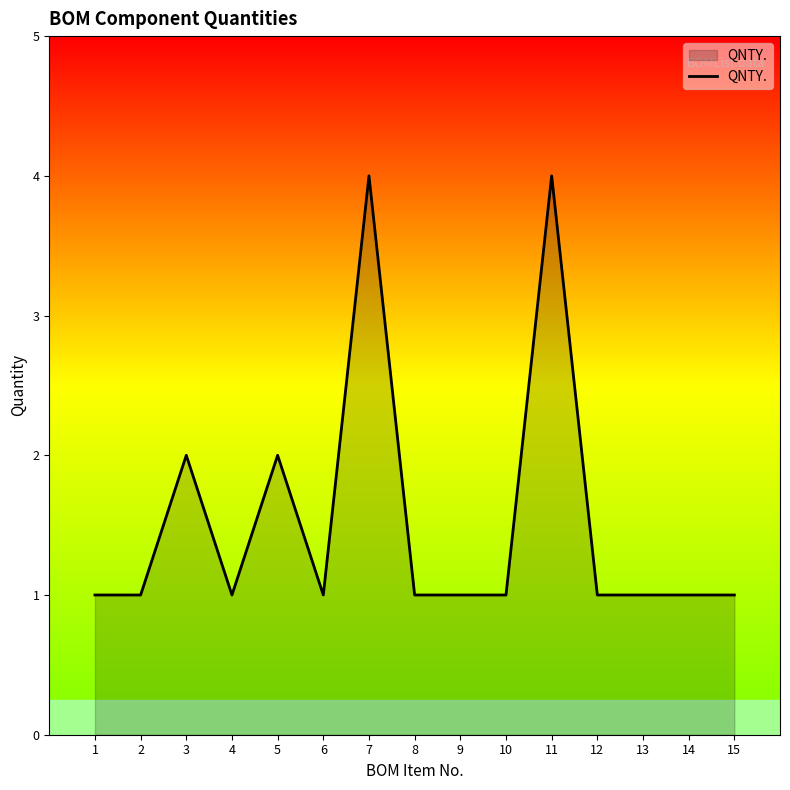

What is the greatest value displayed?

4